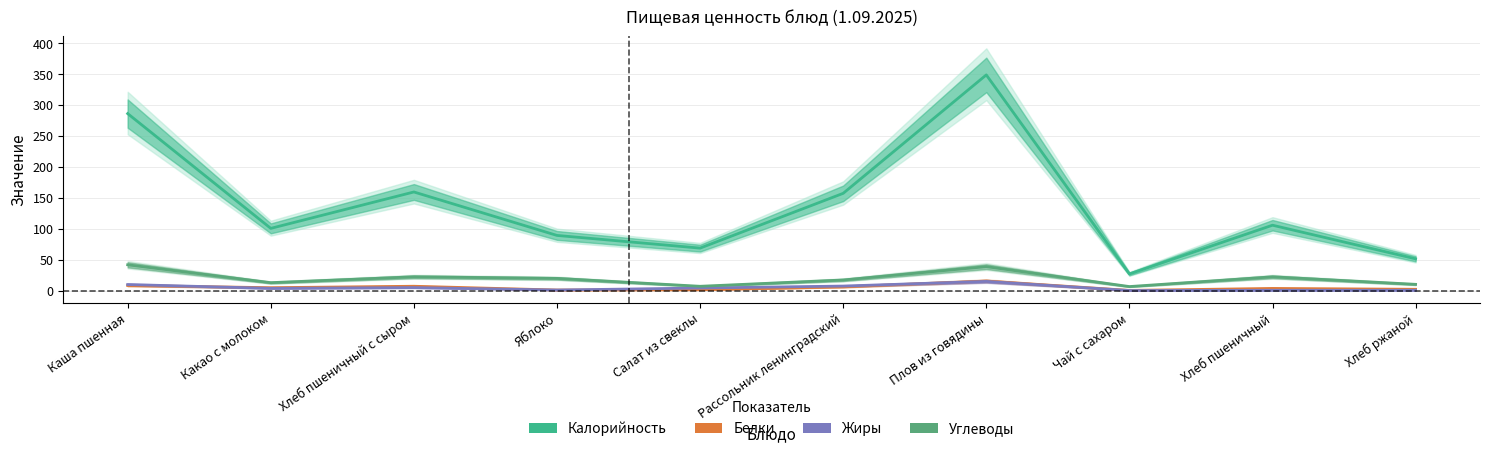

How many series are shown in this chart?

4